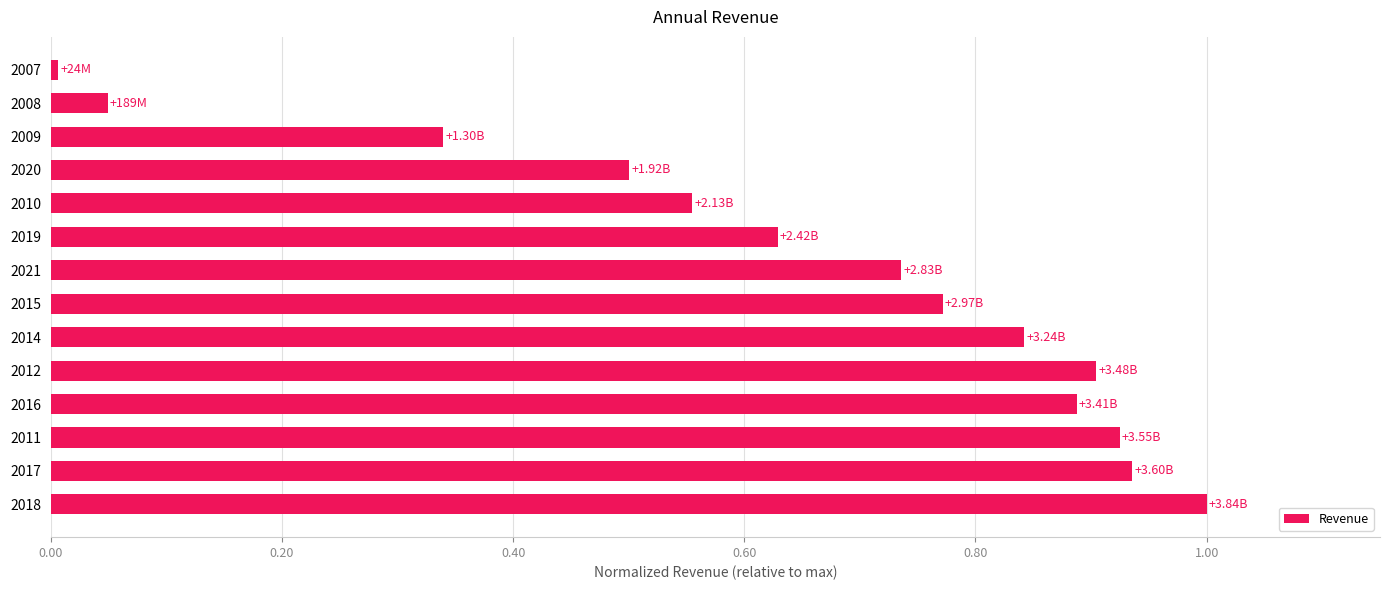

Does the chart contain any negative values?

No